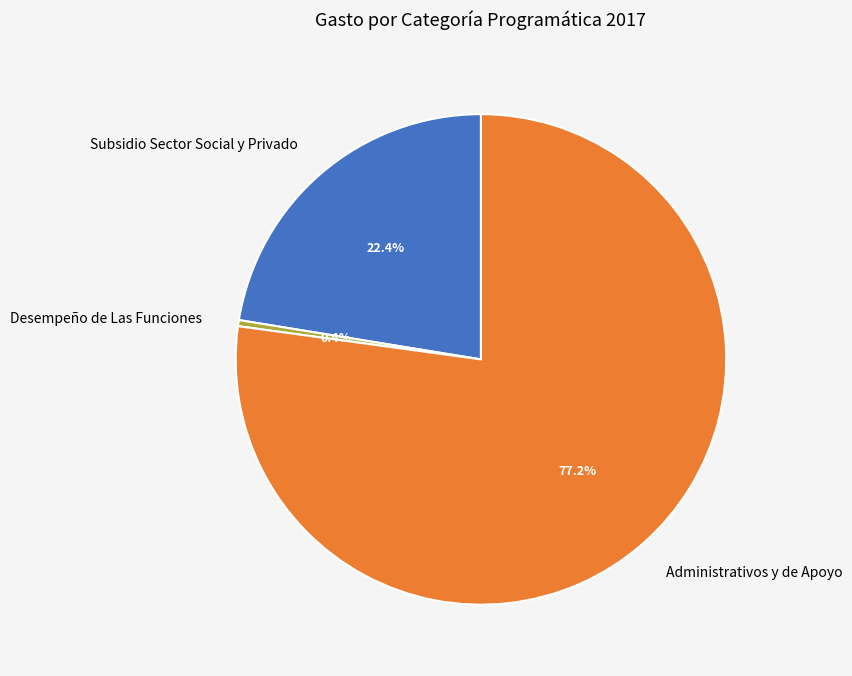

What is the total percentage of Subsidio Sector Social y Privado and Desempeño de Las Funciones?

22.8%